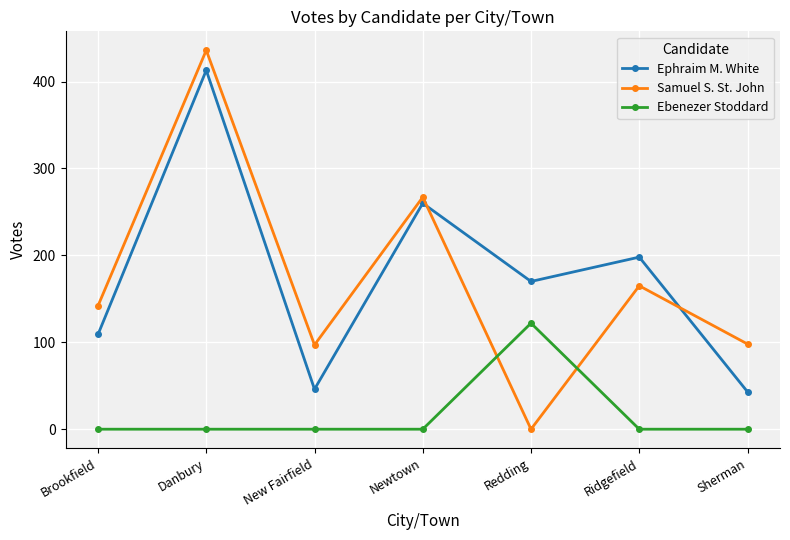

True or false: Samuel S. St. John and Ebenezer Stoddard intersect in this chart.

True